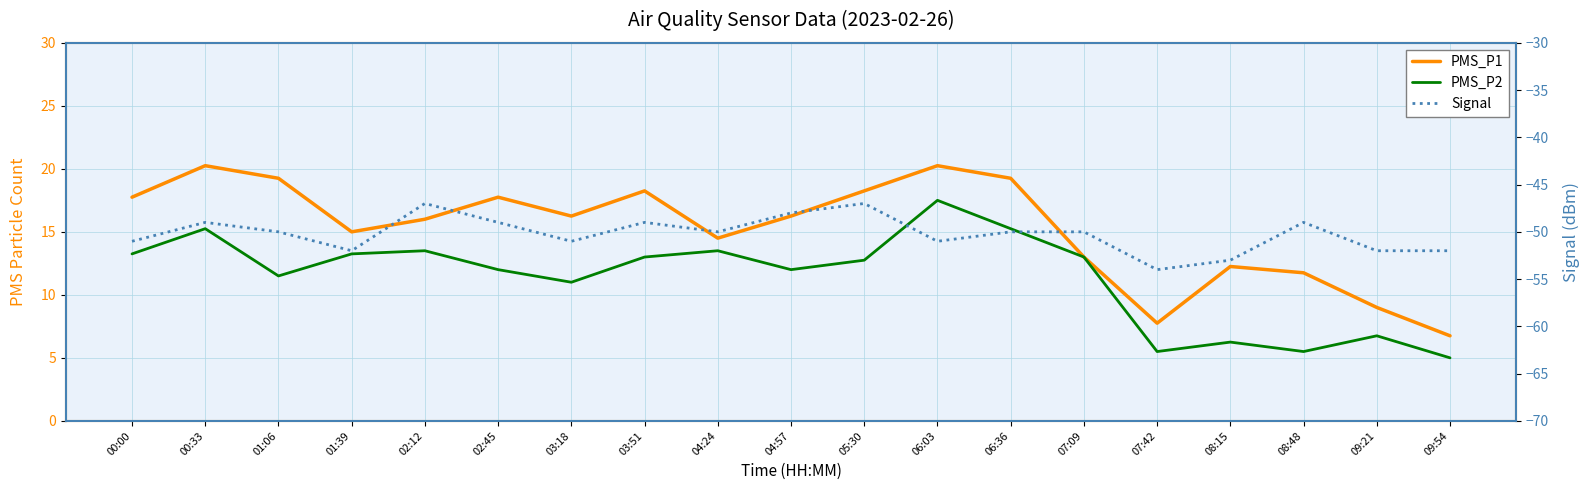

At which category does PMS_P1 reach its first local valley?

01:39